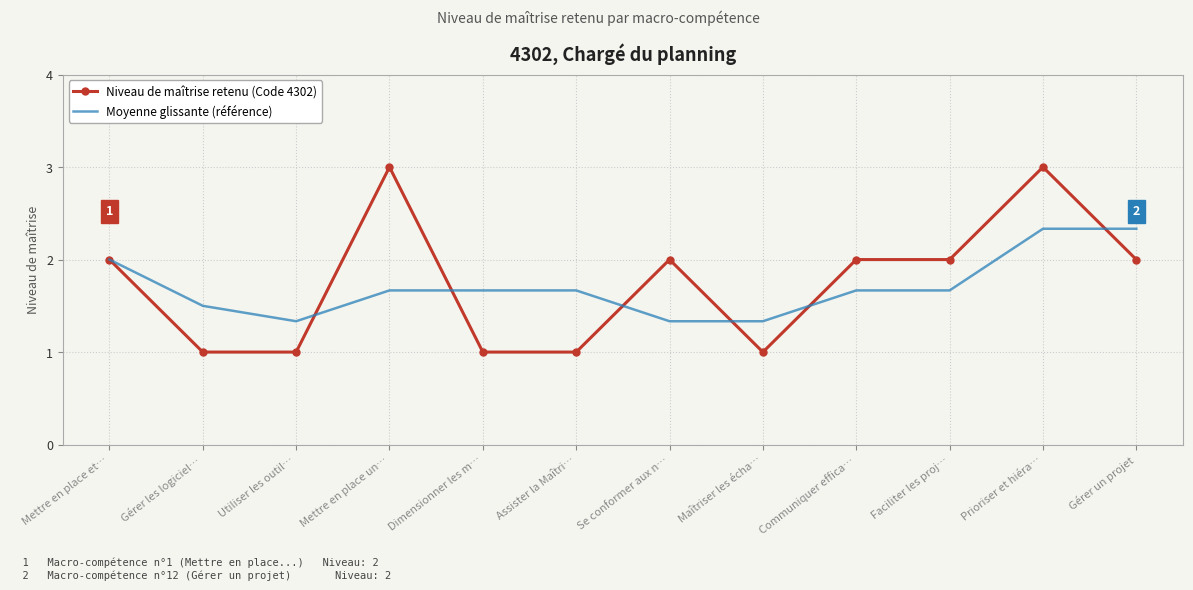

What is the difference between the Niveau de maîtrise retenu (Code 4302) values at Assister la Maîtri… and Prioriser et hiéra…?

2.0